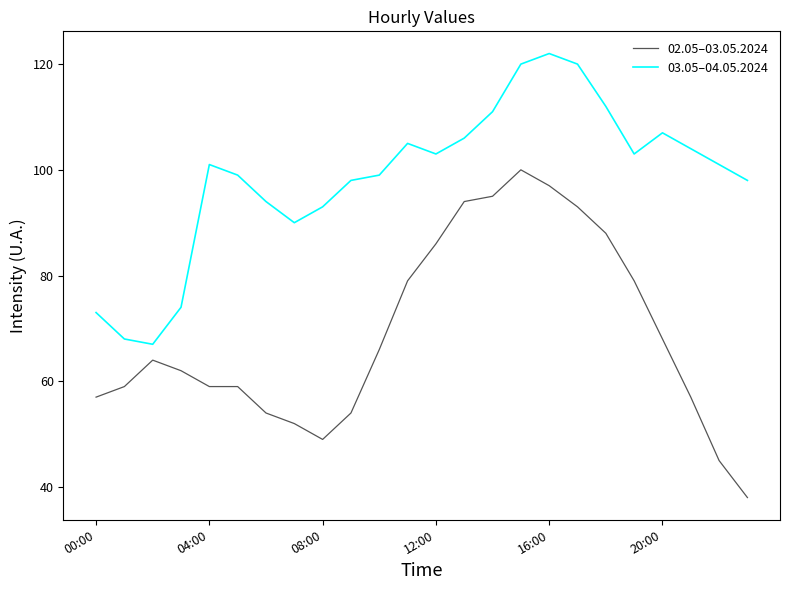

What are all the series names shown in the legend?

02.05–03.05.2024, 03.05–04.05.2024